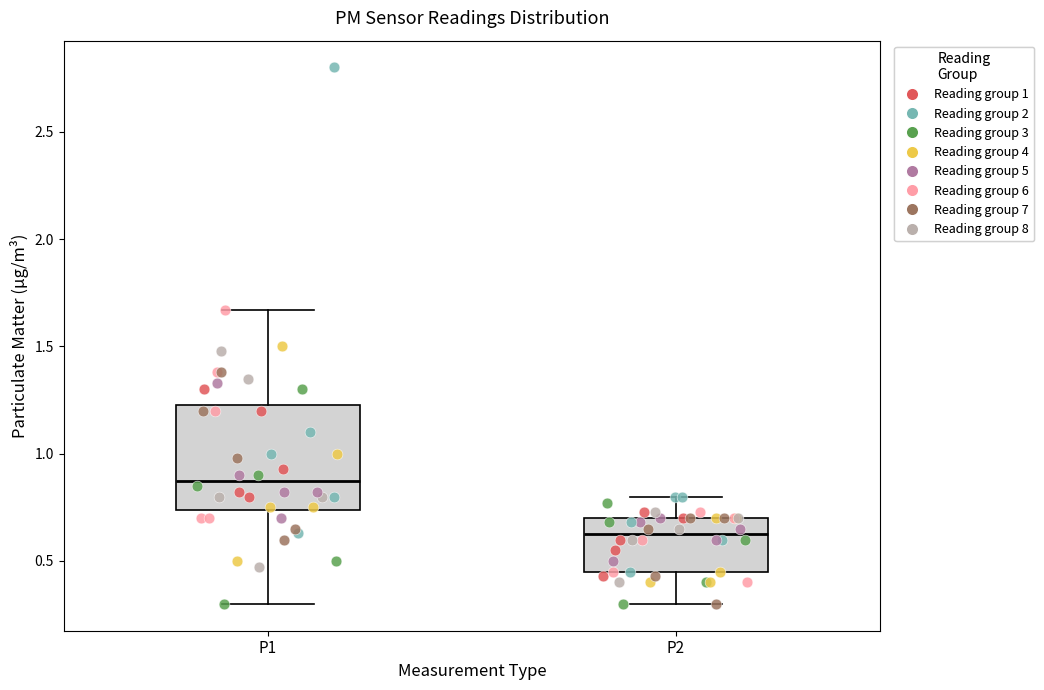

Where does the median line of the box for P1 sit on the y-axis? The values are not printed on the chart, so give them approximately, as read against the axis.

0.90